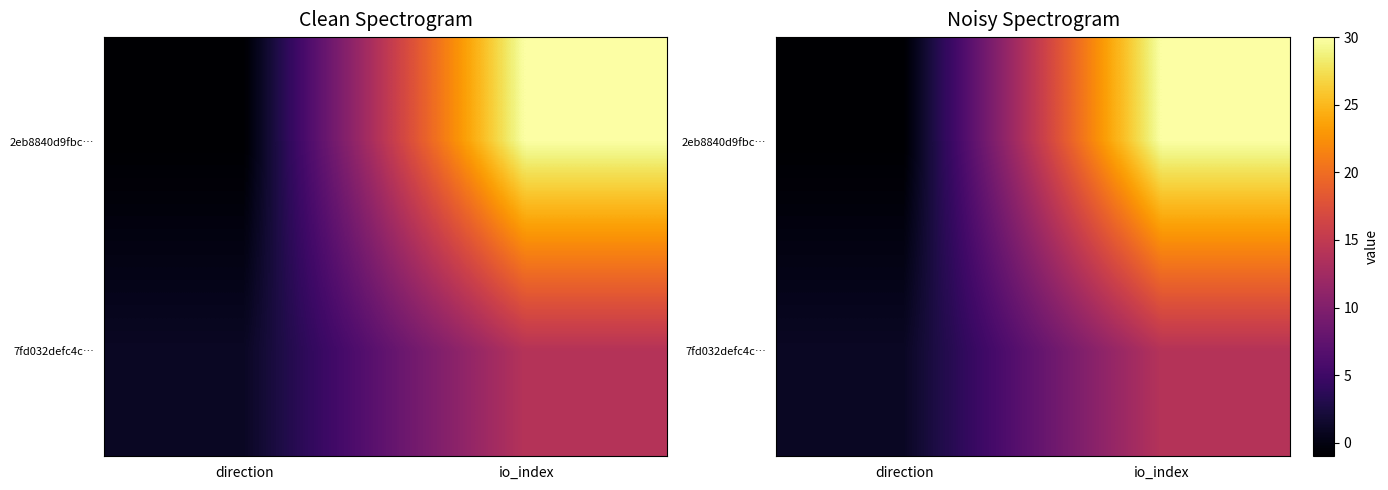

The value of 7fd032defc4c… at direction is 1. True or false?

True